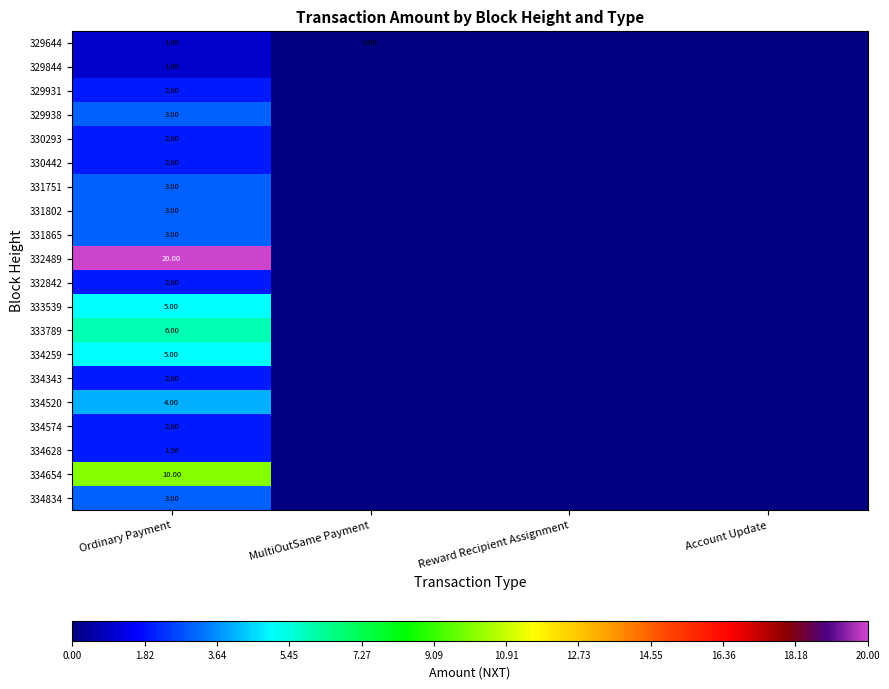

At which category does the chart reach its peak across all series?

Ordinary Payment